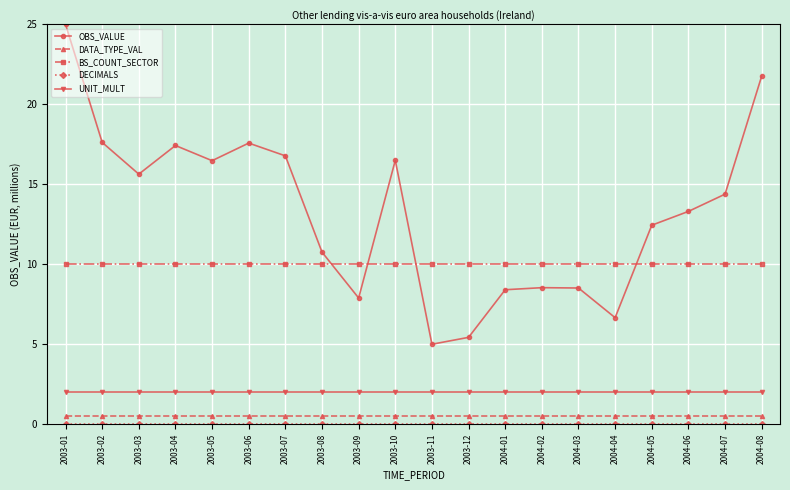

What is the highest value of the DATA_TYPE_VAL series?

0.5